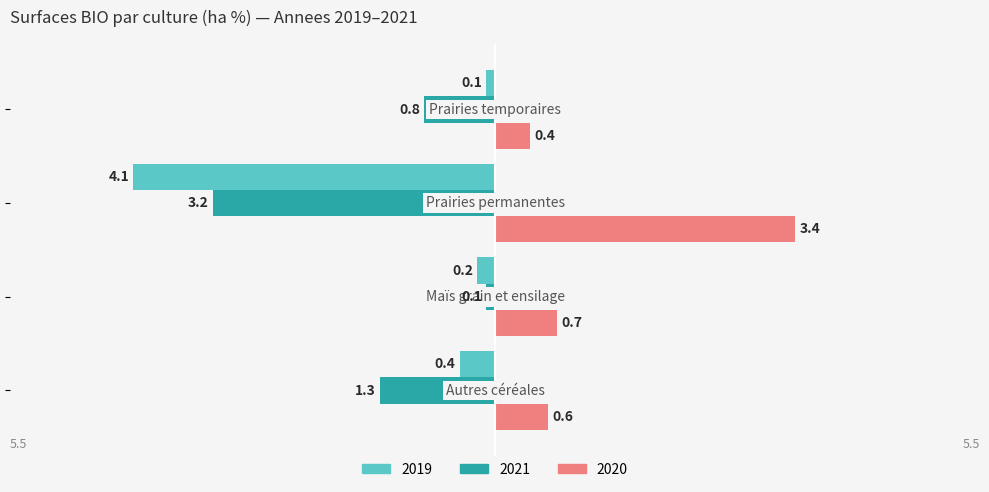

What are all the series names shown in the legend?

2019, 2021, 2020